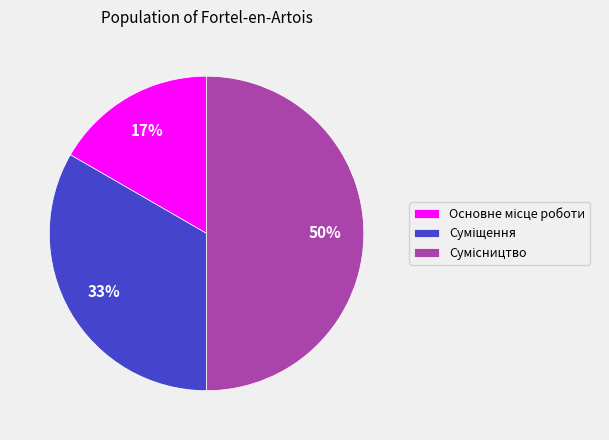

To the nearest percent, what is the difference between the largest and smallest slice percentages?

33%